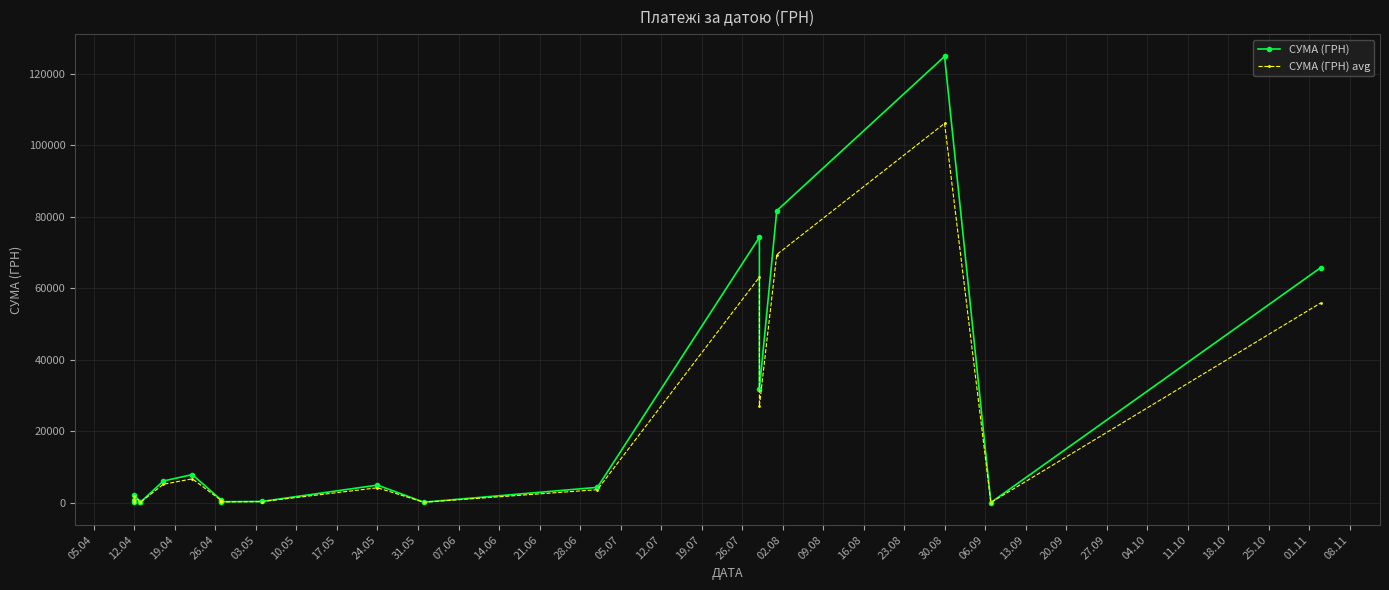

True or false: СУМА (ГРН) and СУМА (ГРН) avg cross at least once.

False